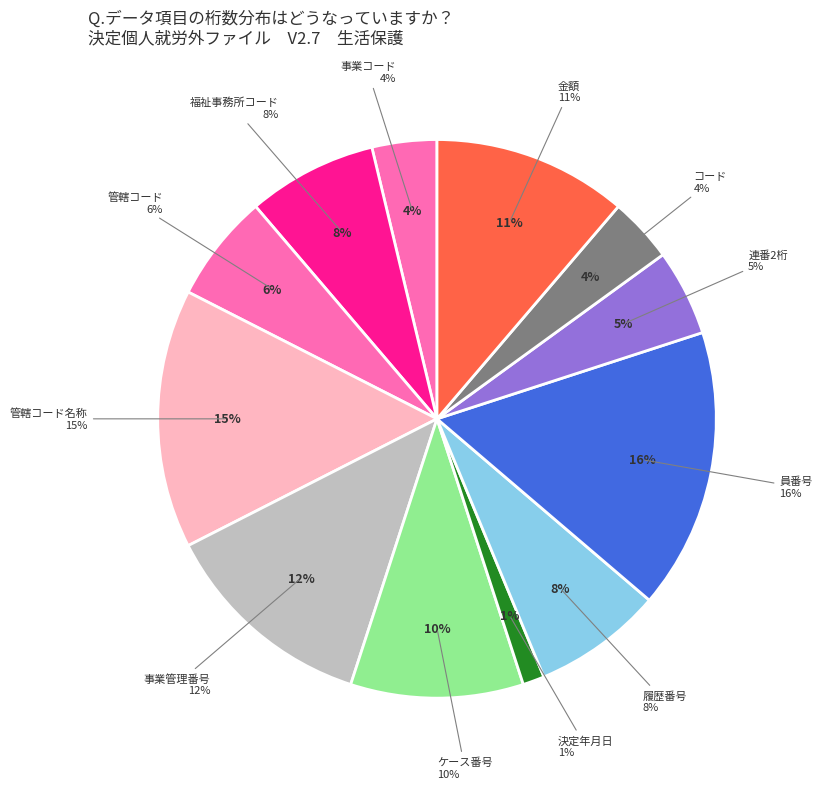

Combined, do 金額 and 管轄コード名称 account for over 50%?

No